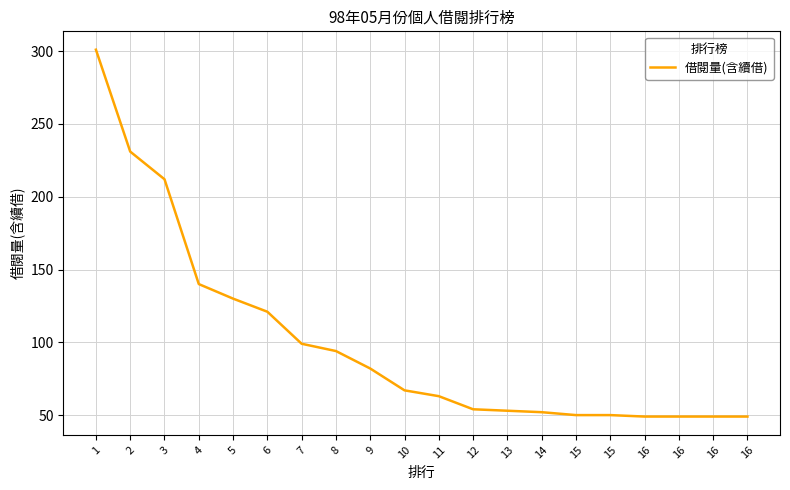

Between 10 and 16, which is larger?

10